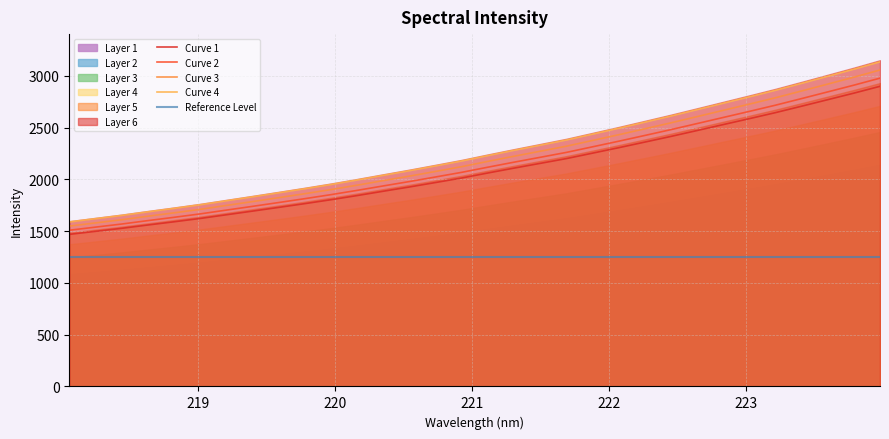

What is the label of the 16th point from the left?

220.9264